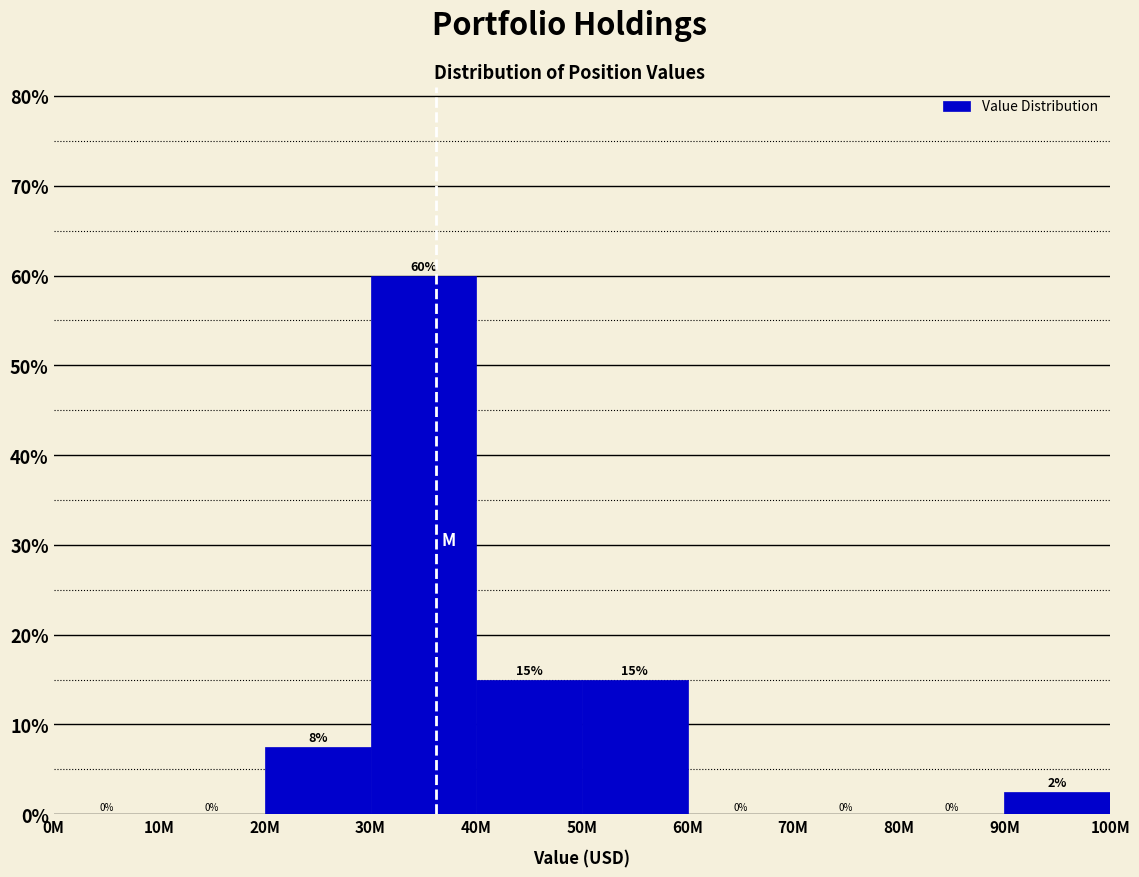

Where does the data first go above 2?

20M